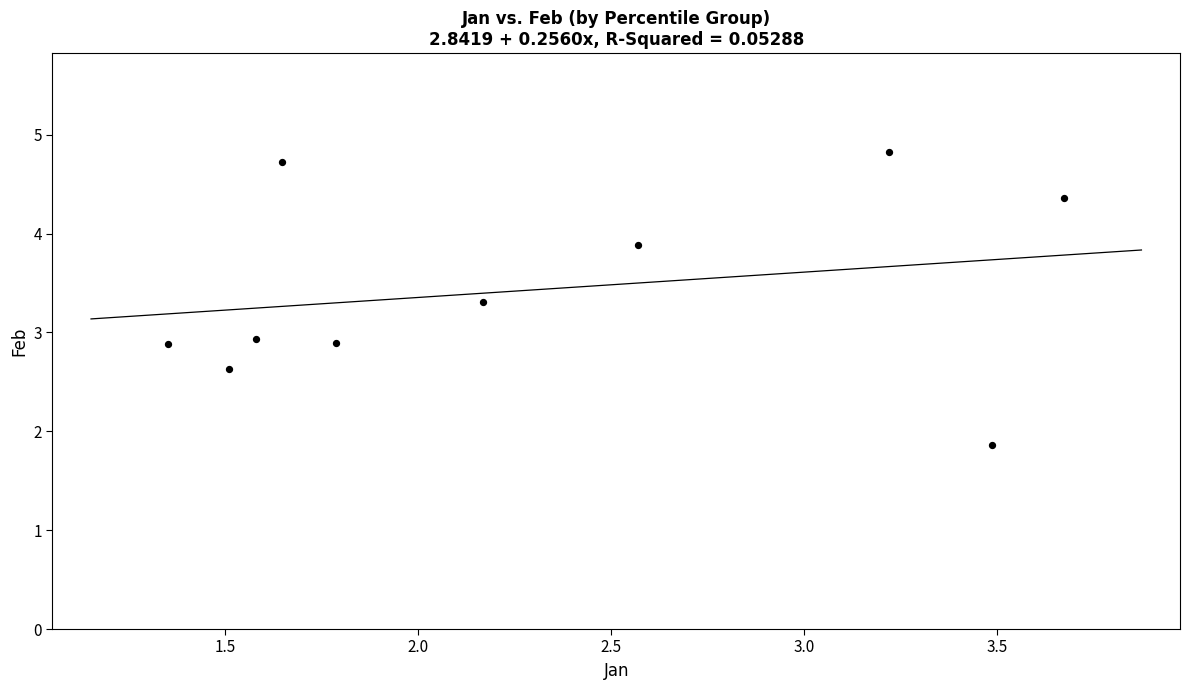

What is the average X value?

2.3